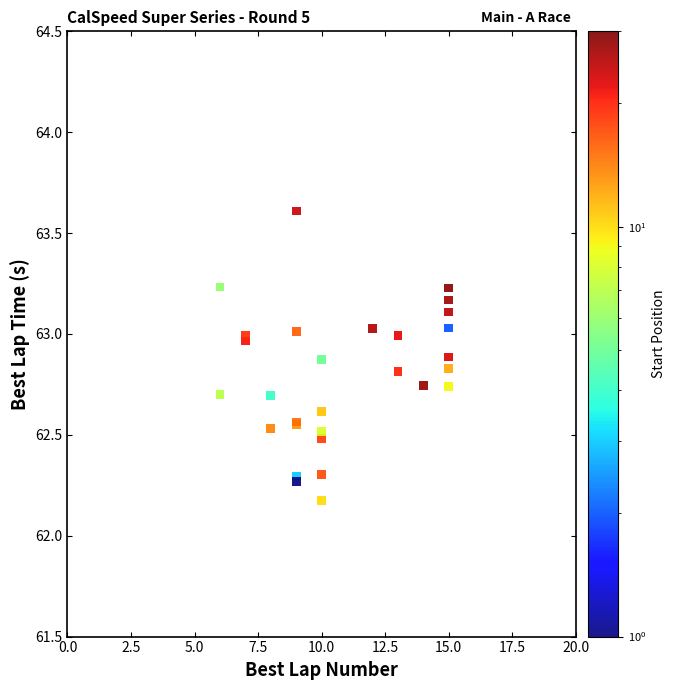

What Y value in the scatter plot is closest to 62?

62.2